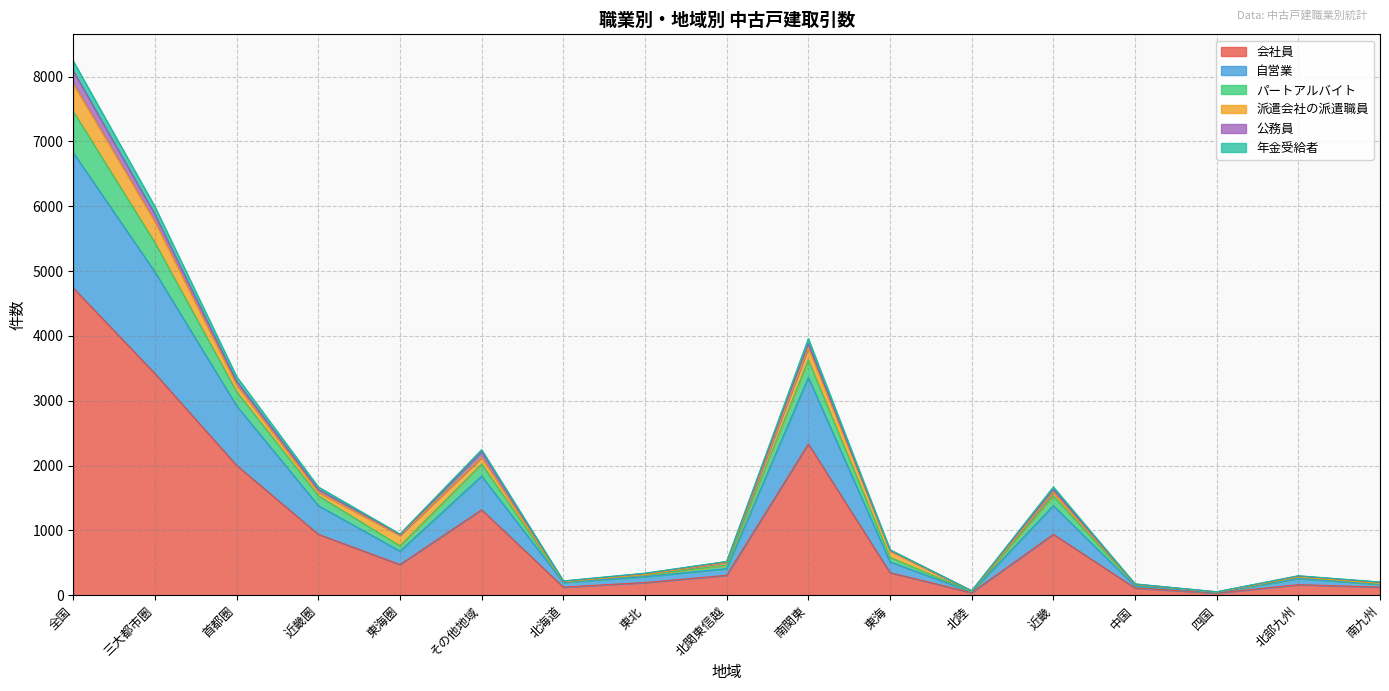

At which category is the sum across all series the highest?

全国